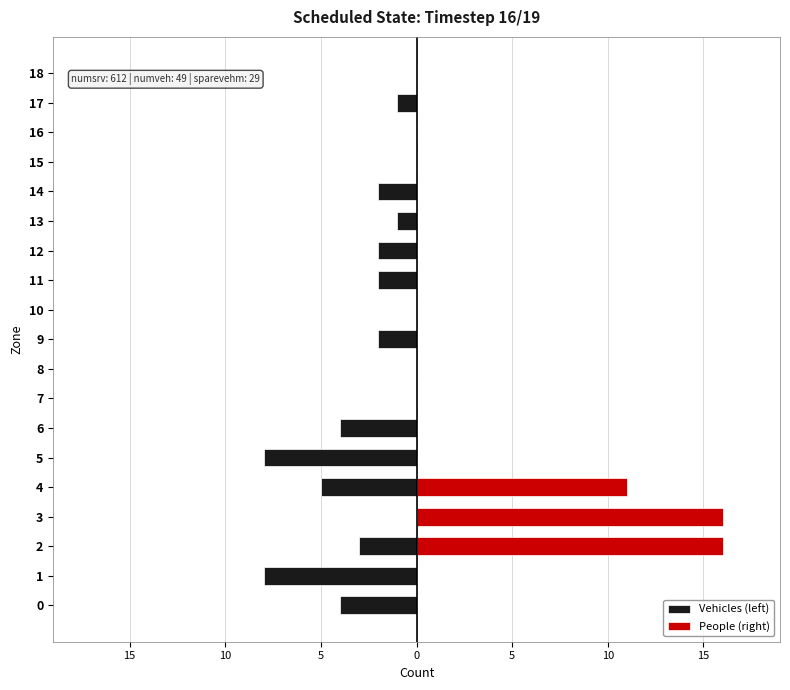

What are all the series names shown in the legend?

Vehicles (left), People (right)